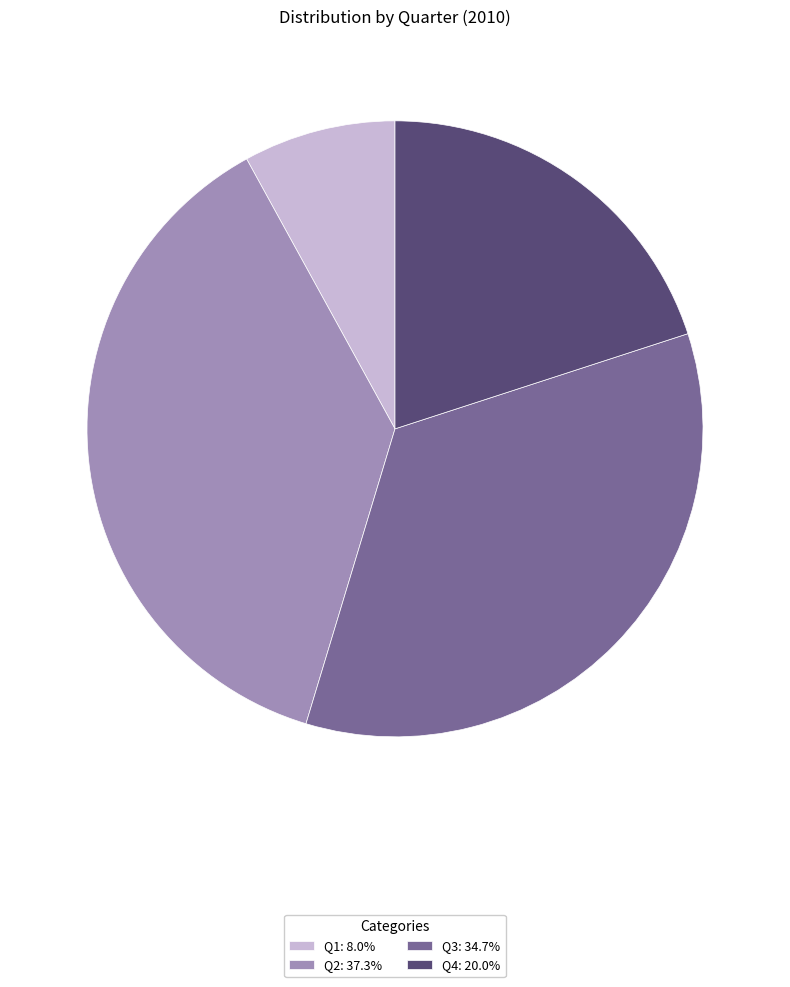

Is Q4 the majority of the pie?

No